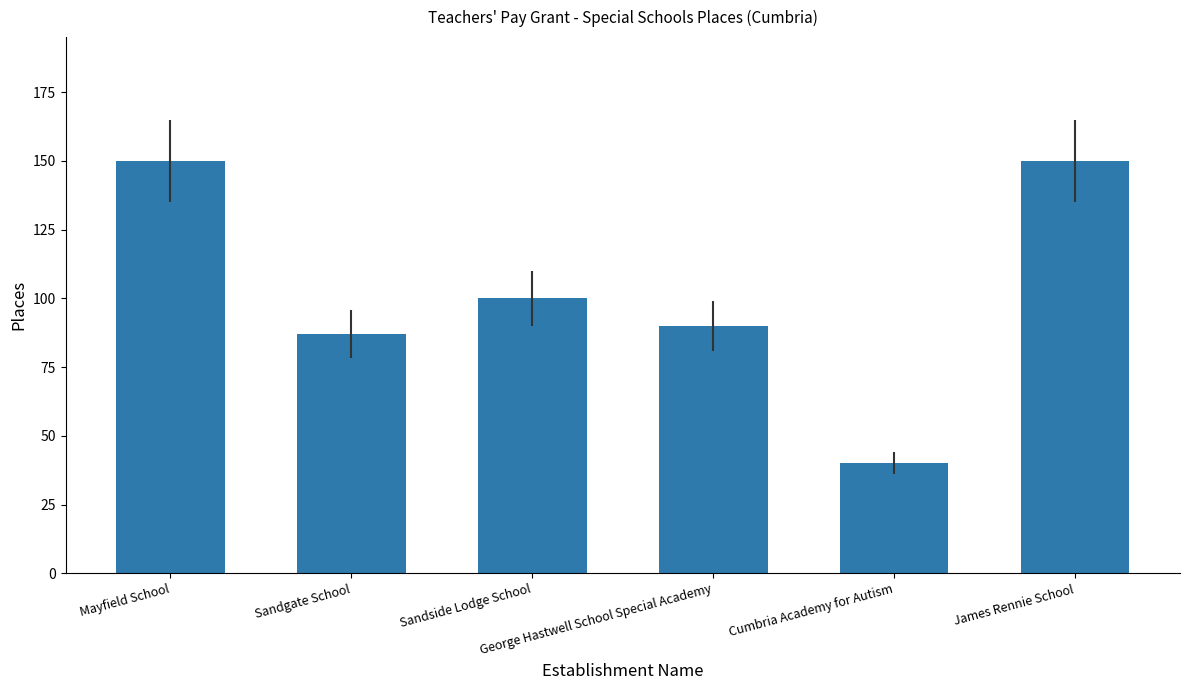

Read the value at George Hastwell School Special Academy, to the nearest 10.

90